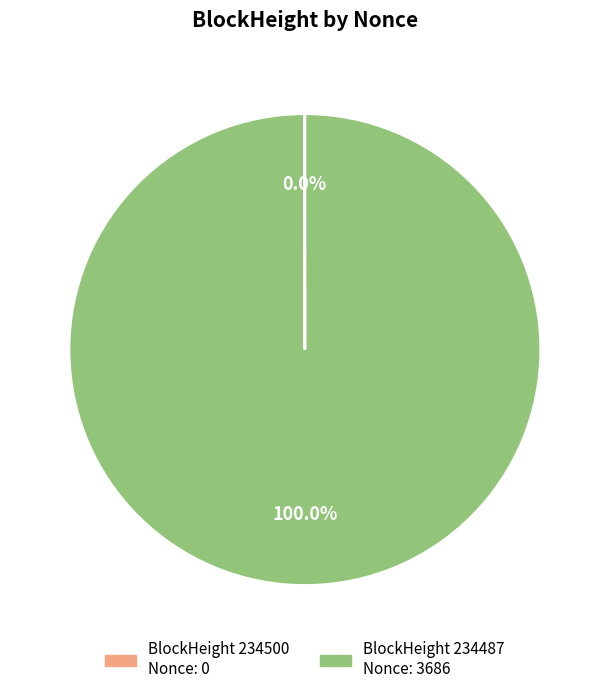

Is there a majority slice in this chart?

Yes